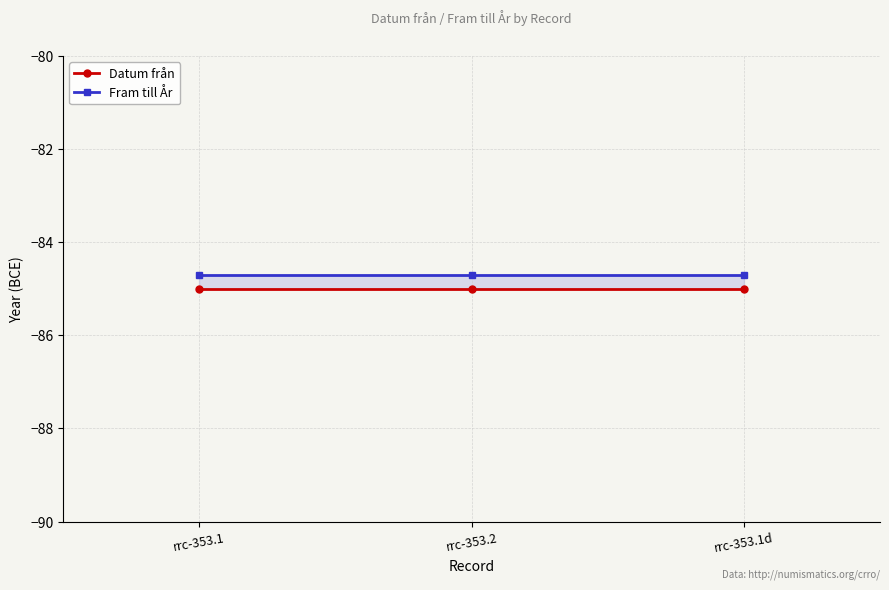

Rank the categories by Datum från value from lowest to highest.

rrc-353.1, rrc-353.2, rrc-353.1d